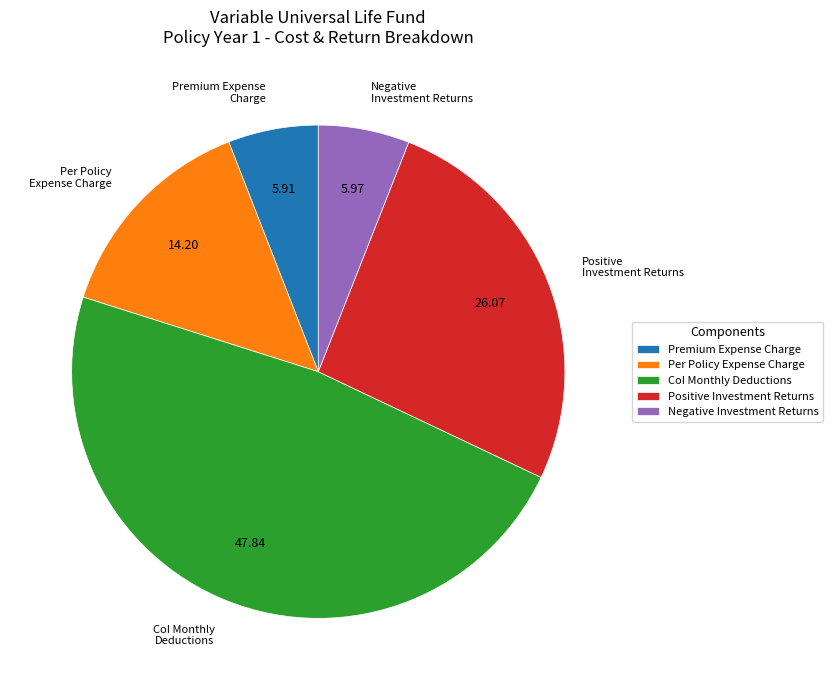

Is there any slice that represents more than half of the pie?

No